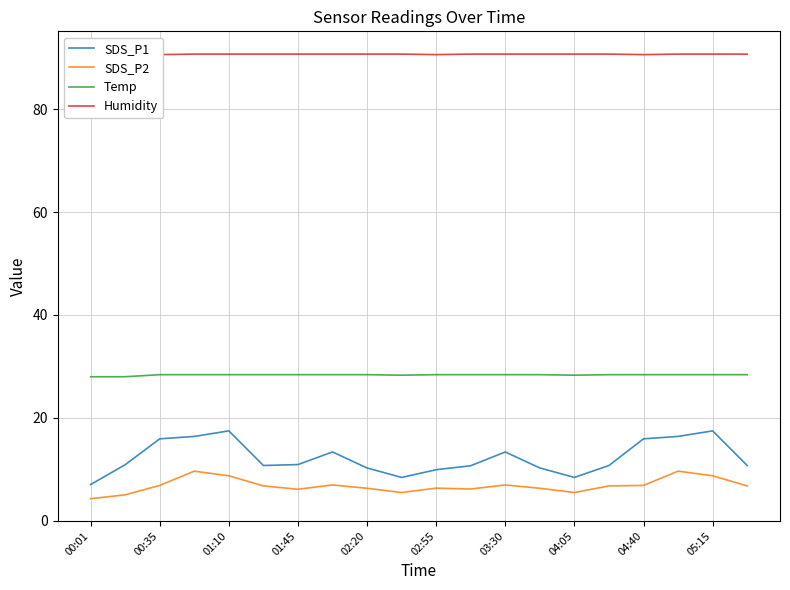

Which series has the largest total across all categories?

Humidity